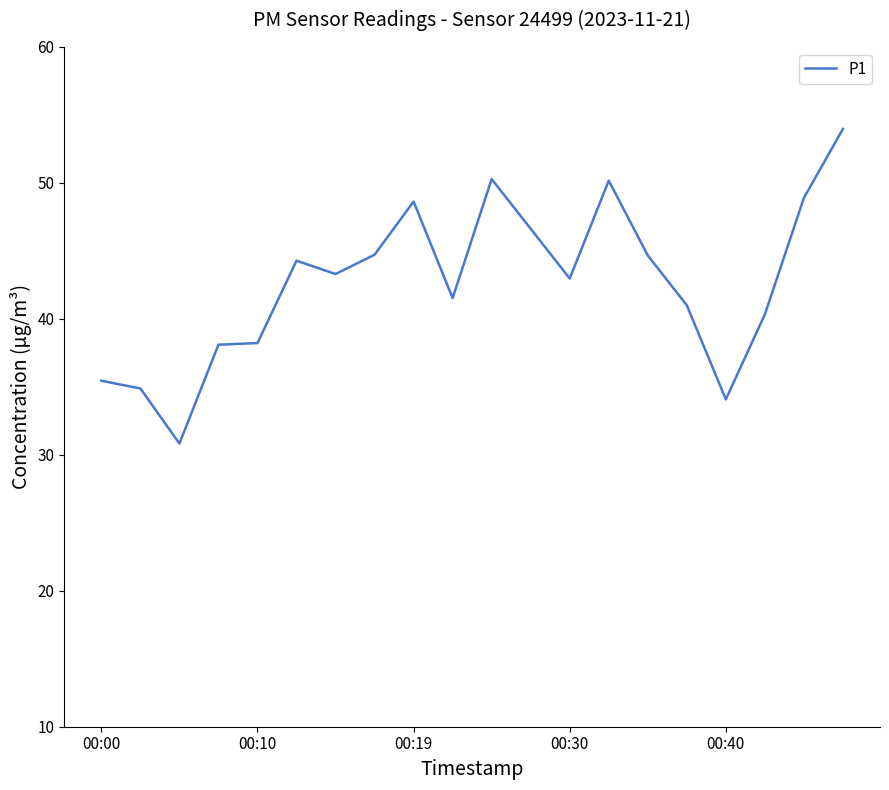

What is the smallest value displayed?

30.8